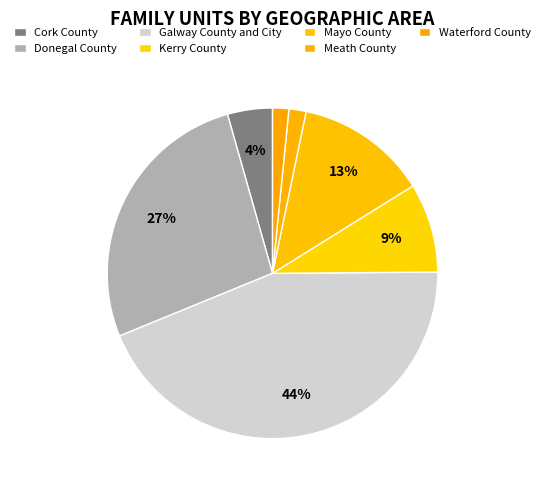

Is there any slice that represents more than half of the pie?

No